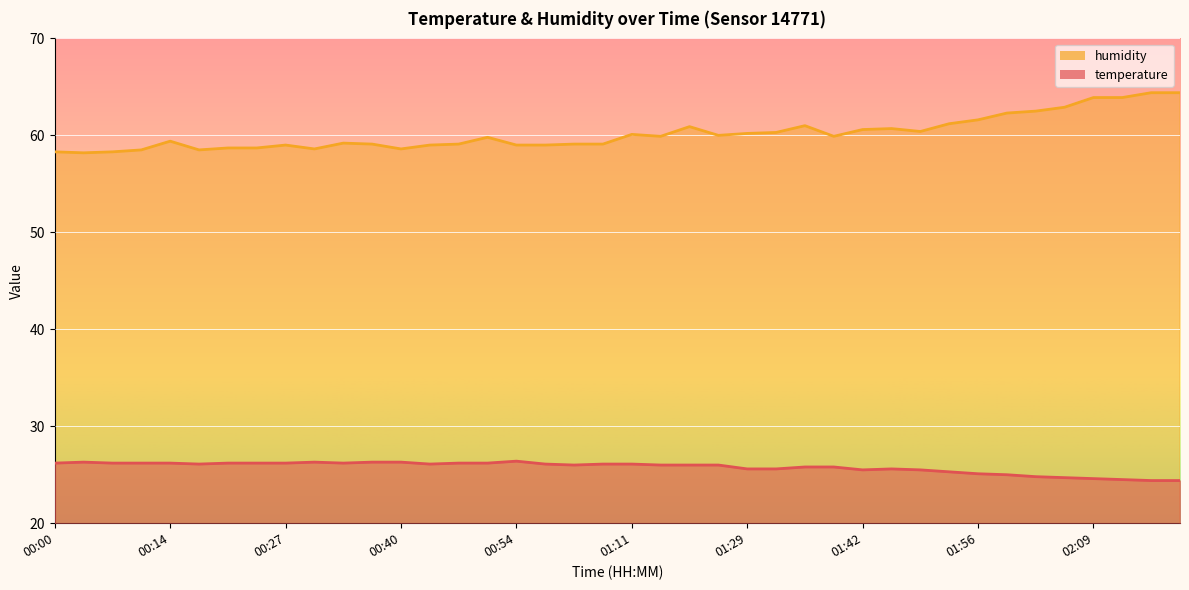

Where does the humidity series first go above 59?

00:14